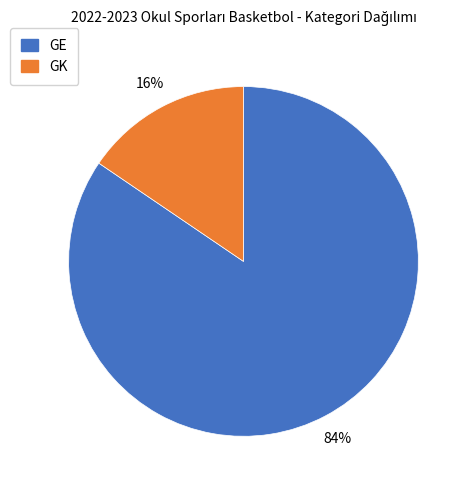

Is GK the majority of the pie?

No